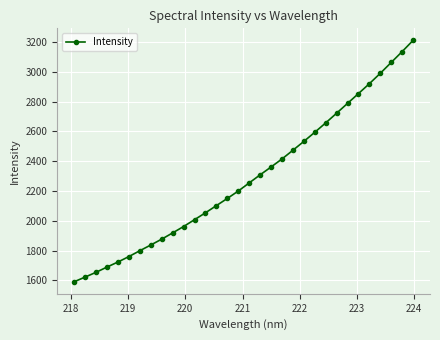

Count the number of values greater than 2254.

16